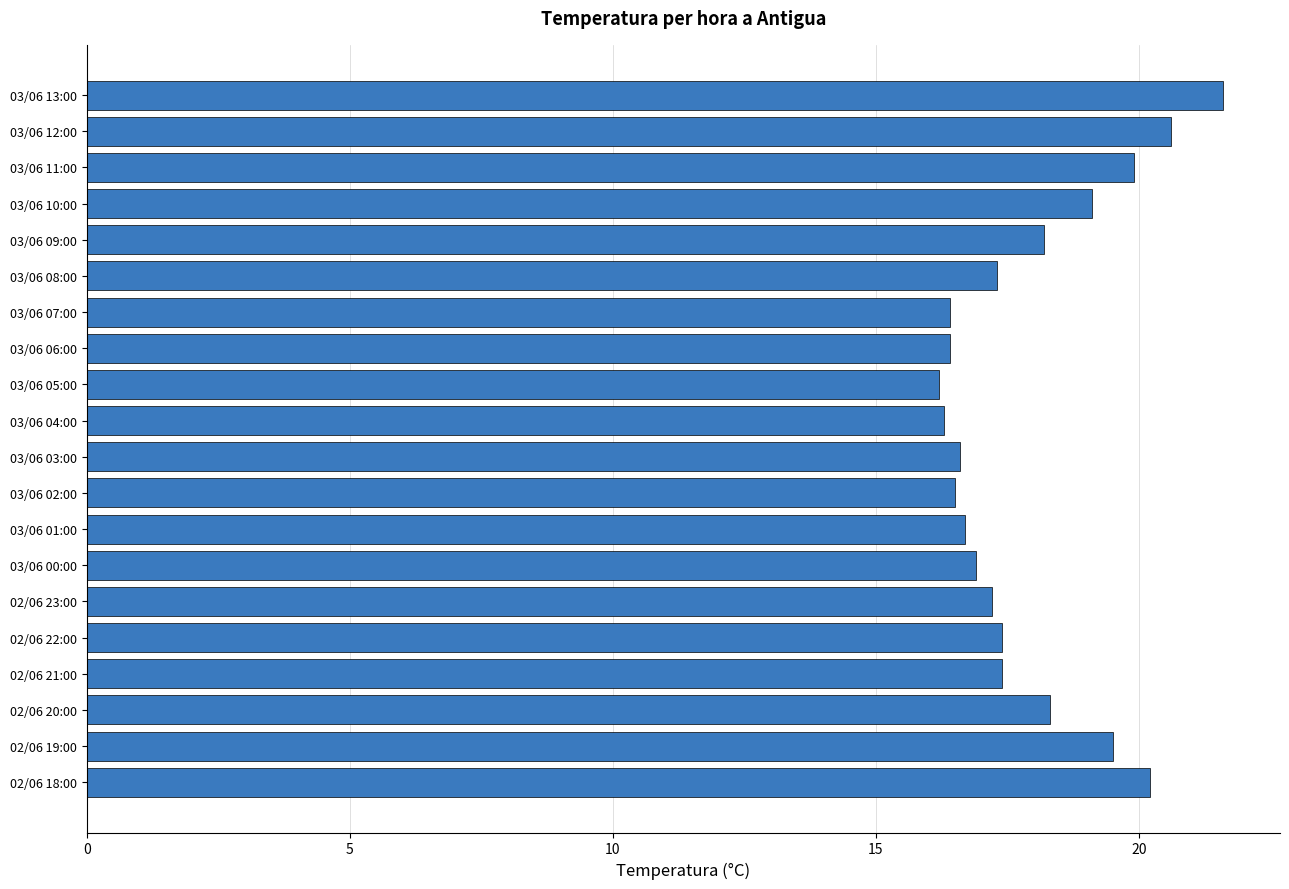

Are the bars horizontal?

Yes